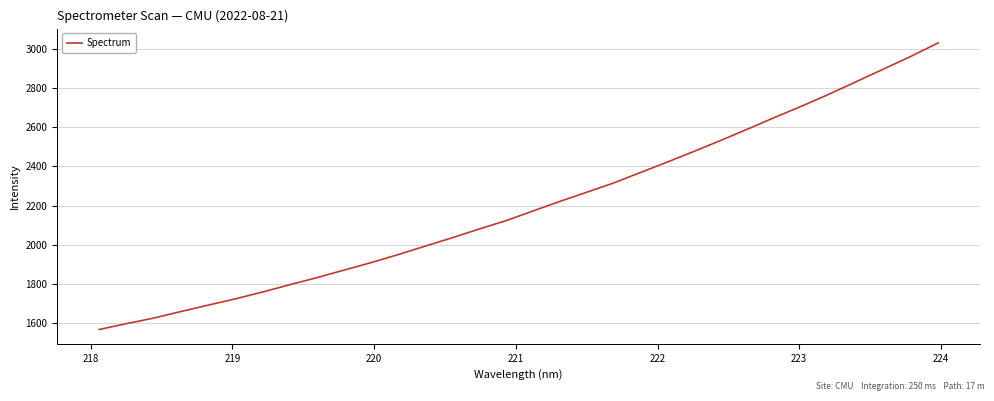

What is the greatest value displayed?

3032.0